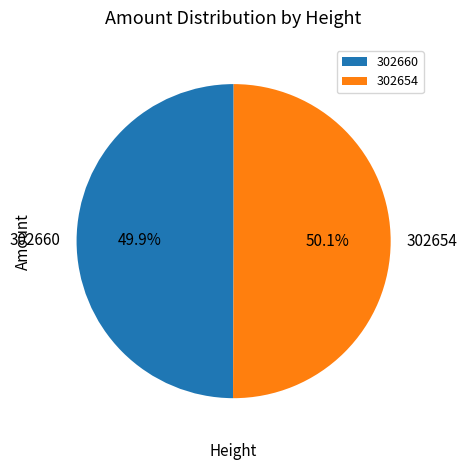

Is it true that 302660 is 62% of the pie?

False